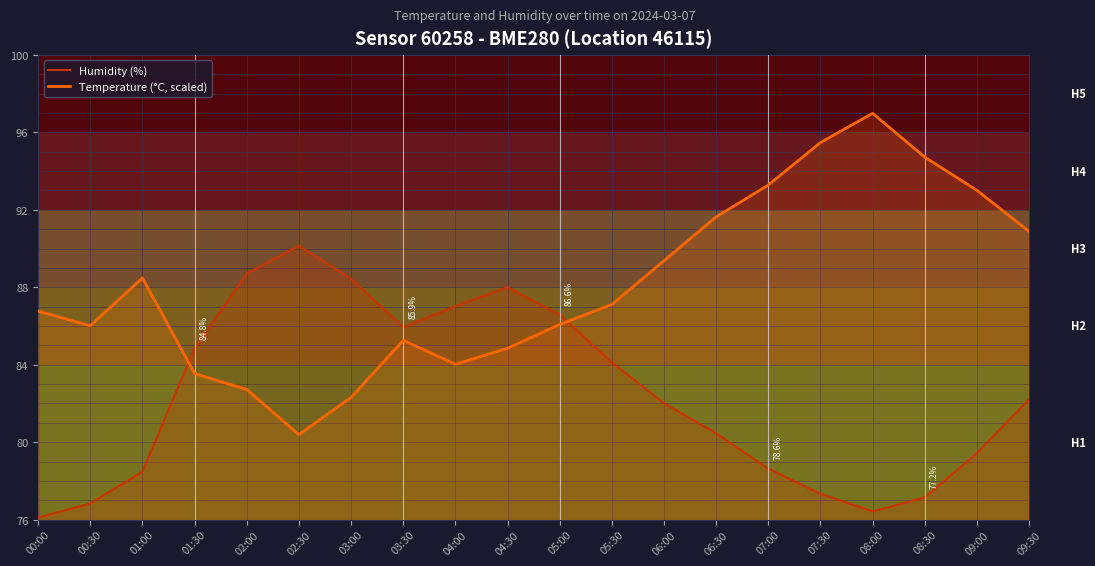

Is the value of Temperature (°C, scaled) at 03:30 greater than the value of Humidity (%) at 02:30?

No